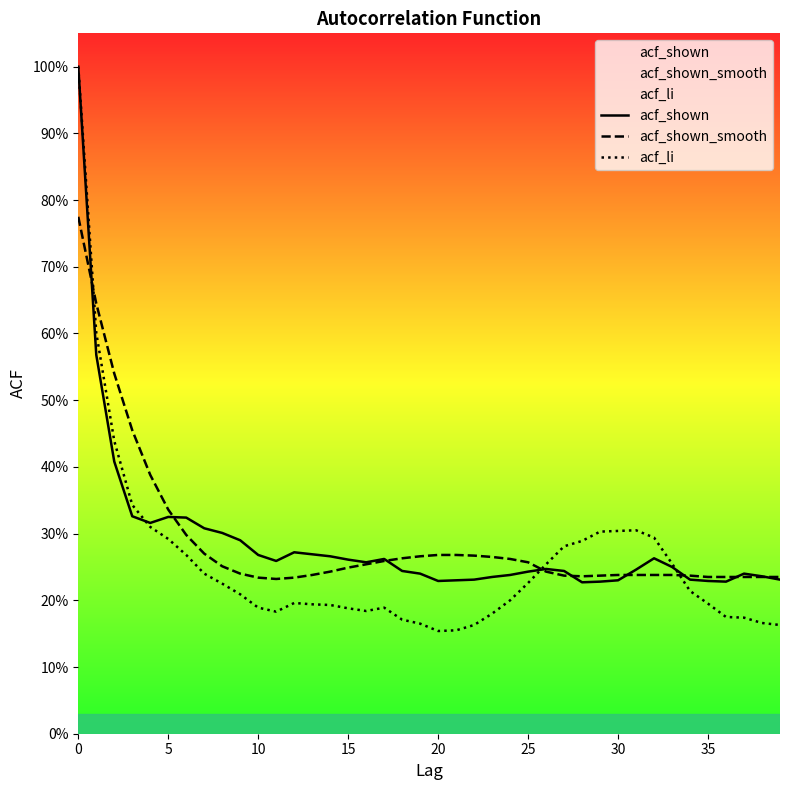

The acf_shown series shows 0.1 at 29. True or false?

False